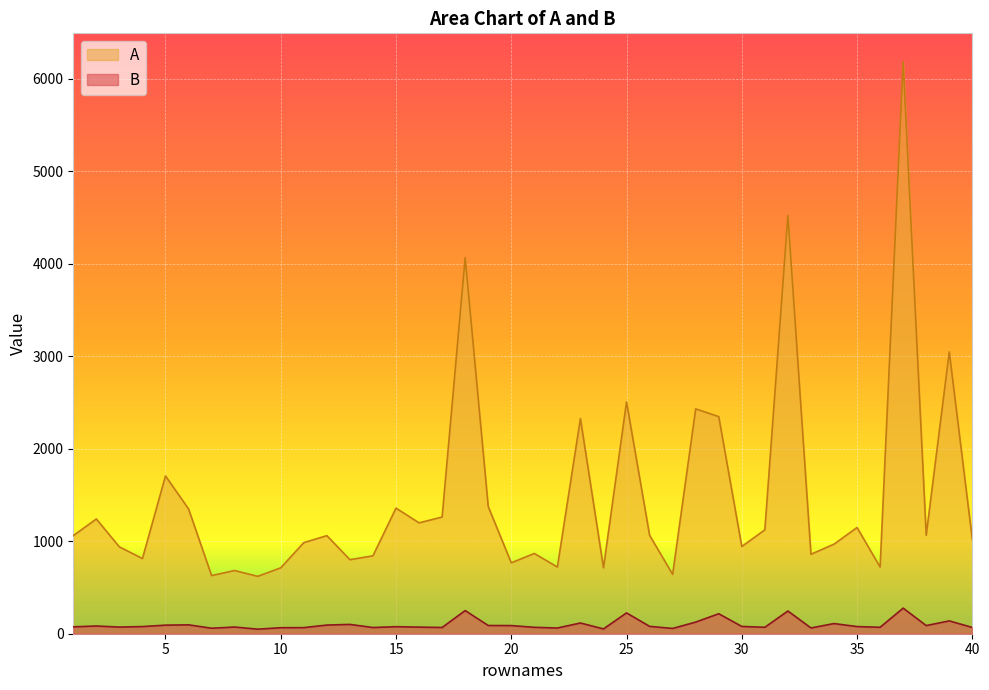

True or false: B and A intersect in this chart.

False